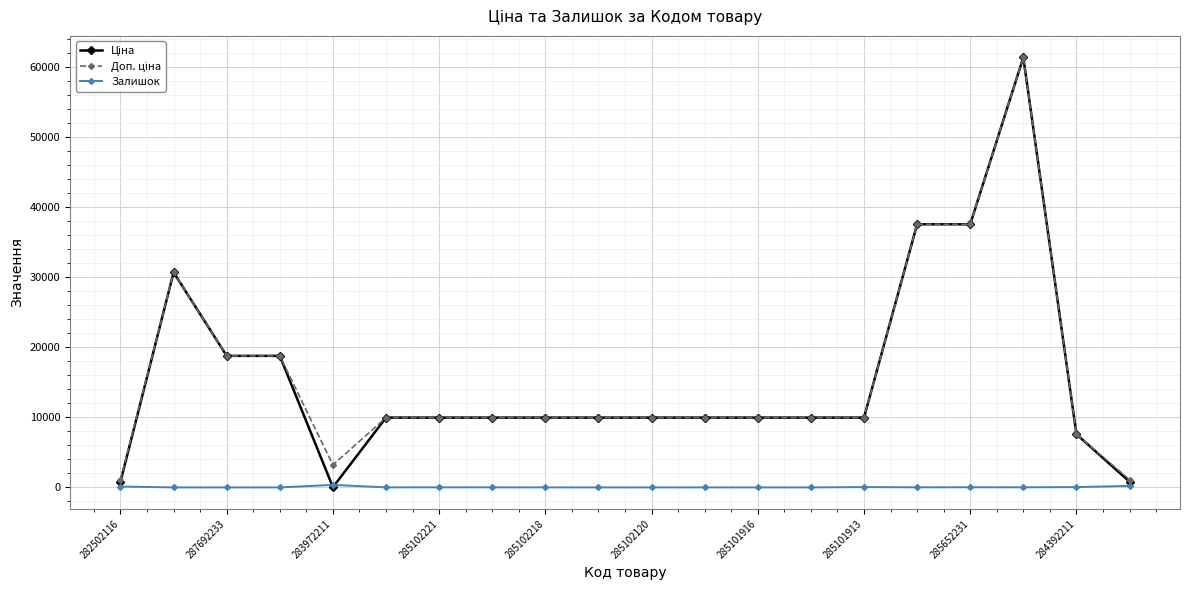

Count the number of data series in this chart.

3